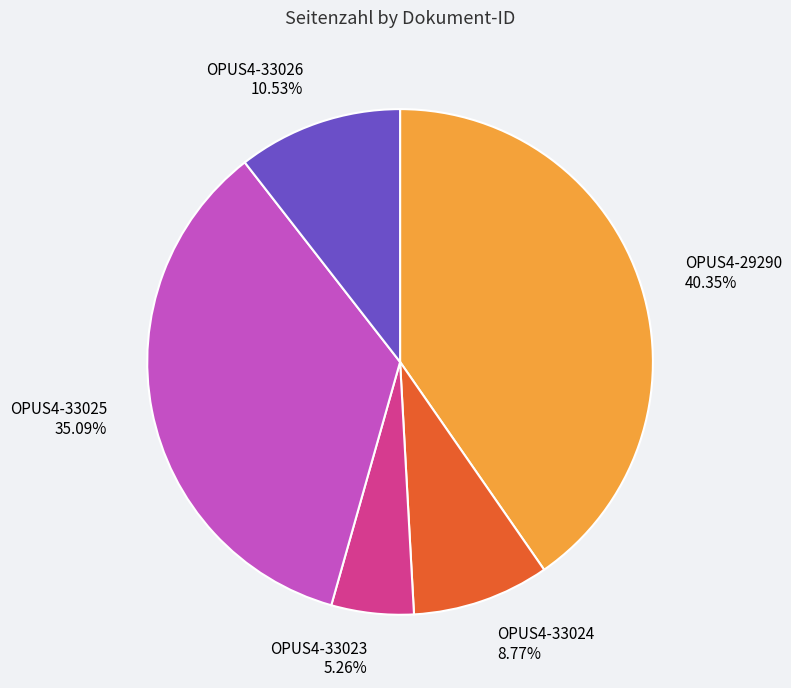

How much of the chart is everything except OPUS4-33024?

91.2%